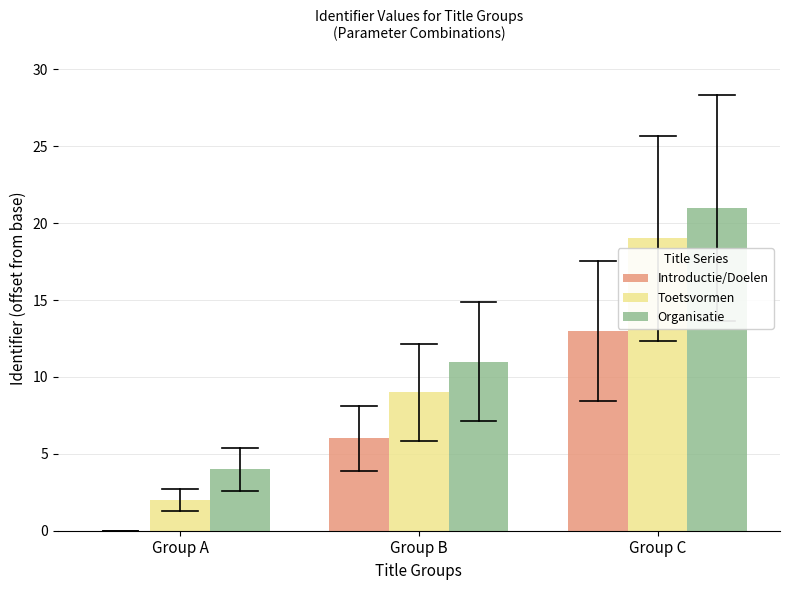

What is the difference between the Introductie/Doelen values at Group C and Group A?

13